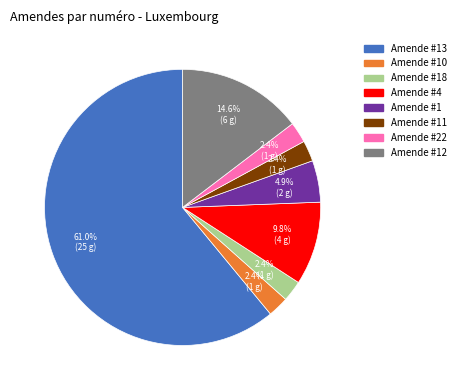

Does any single category account for the majority?

Yes